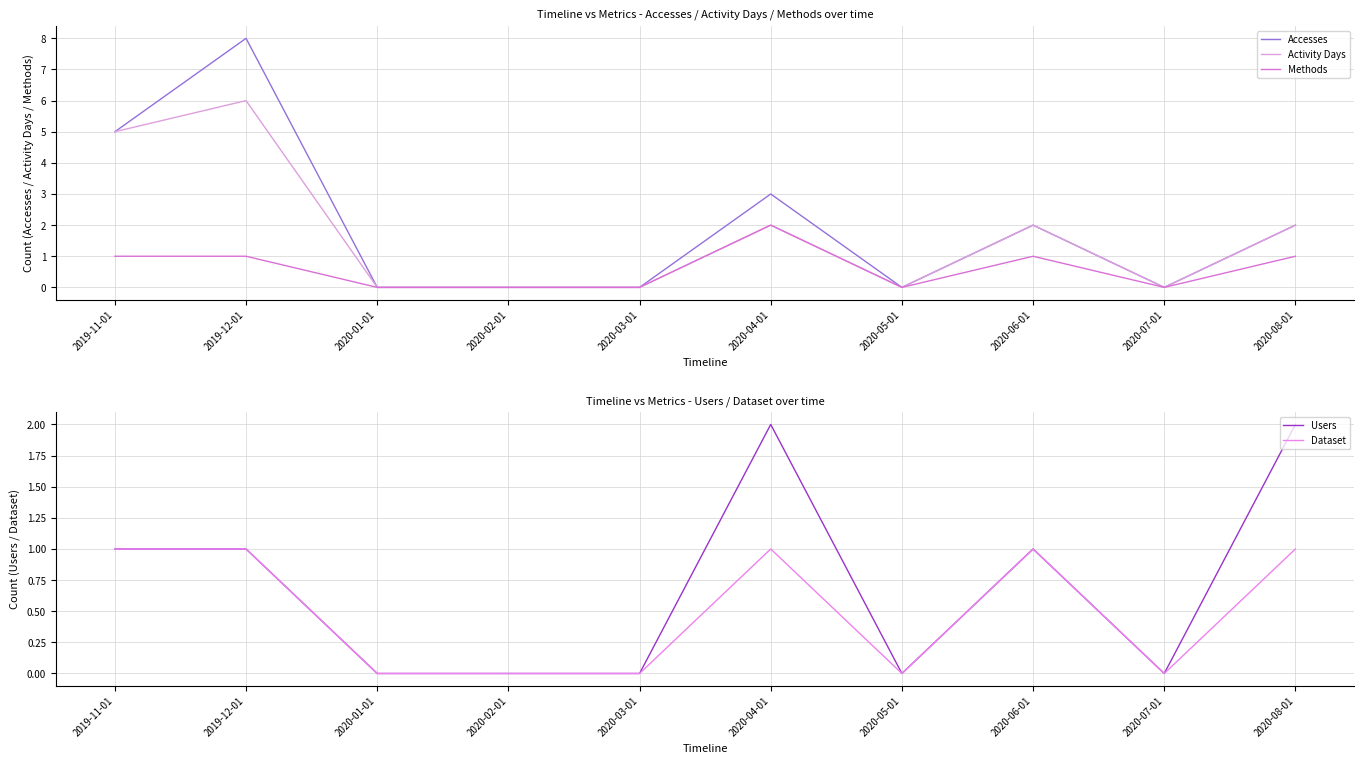

True or false: Activity Days and Accesses cross at least once.

False